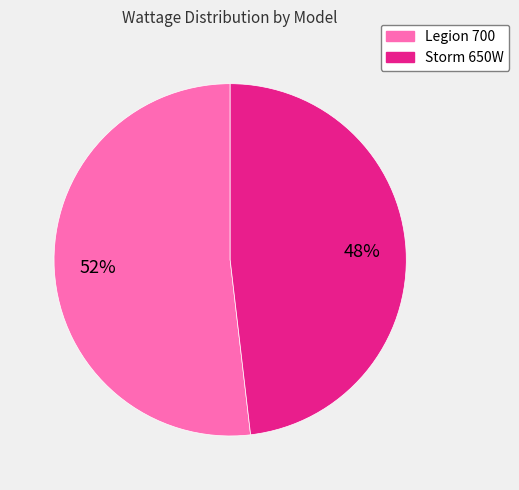

Approximately how many times larger is the value at Legion 700 compared to Storm 650W?

1.1